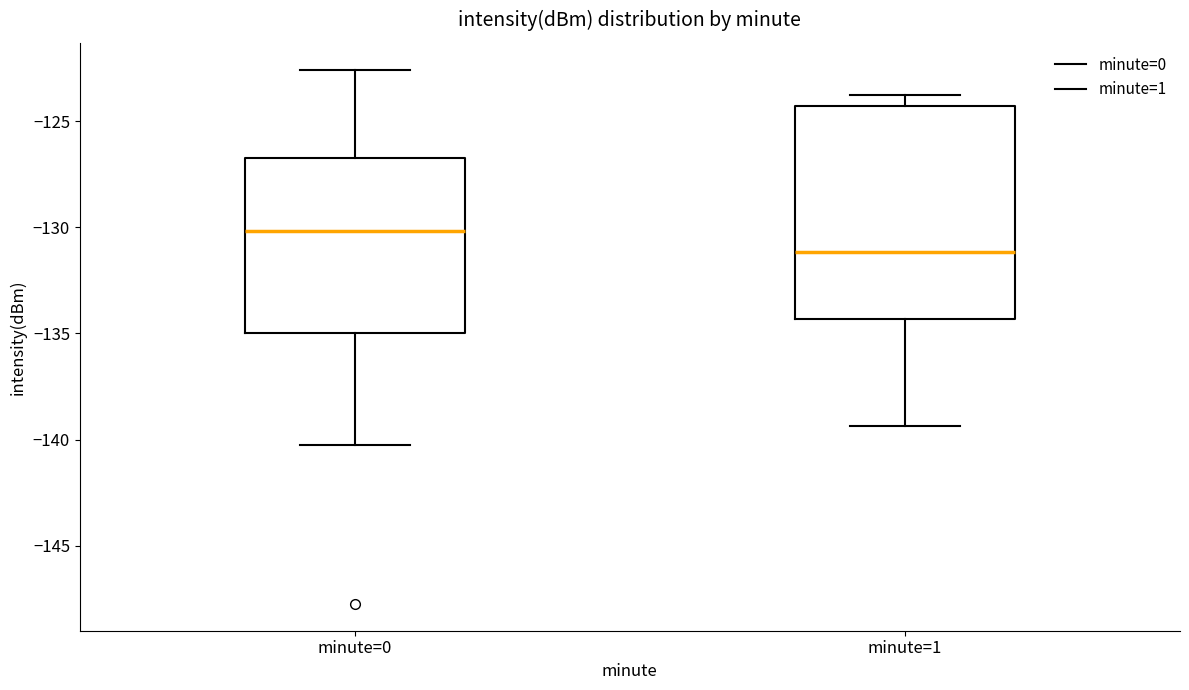

Which box has the highest median line?

minute=0